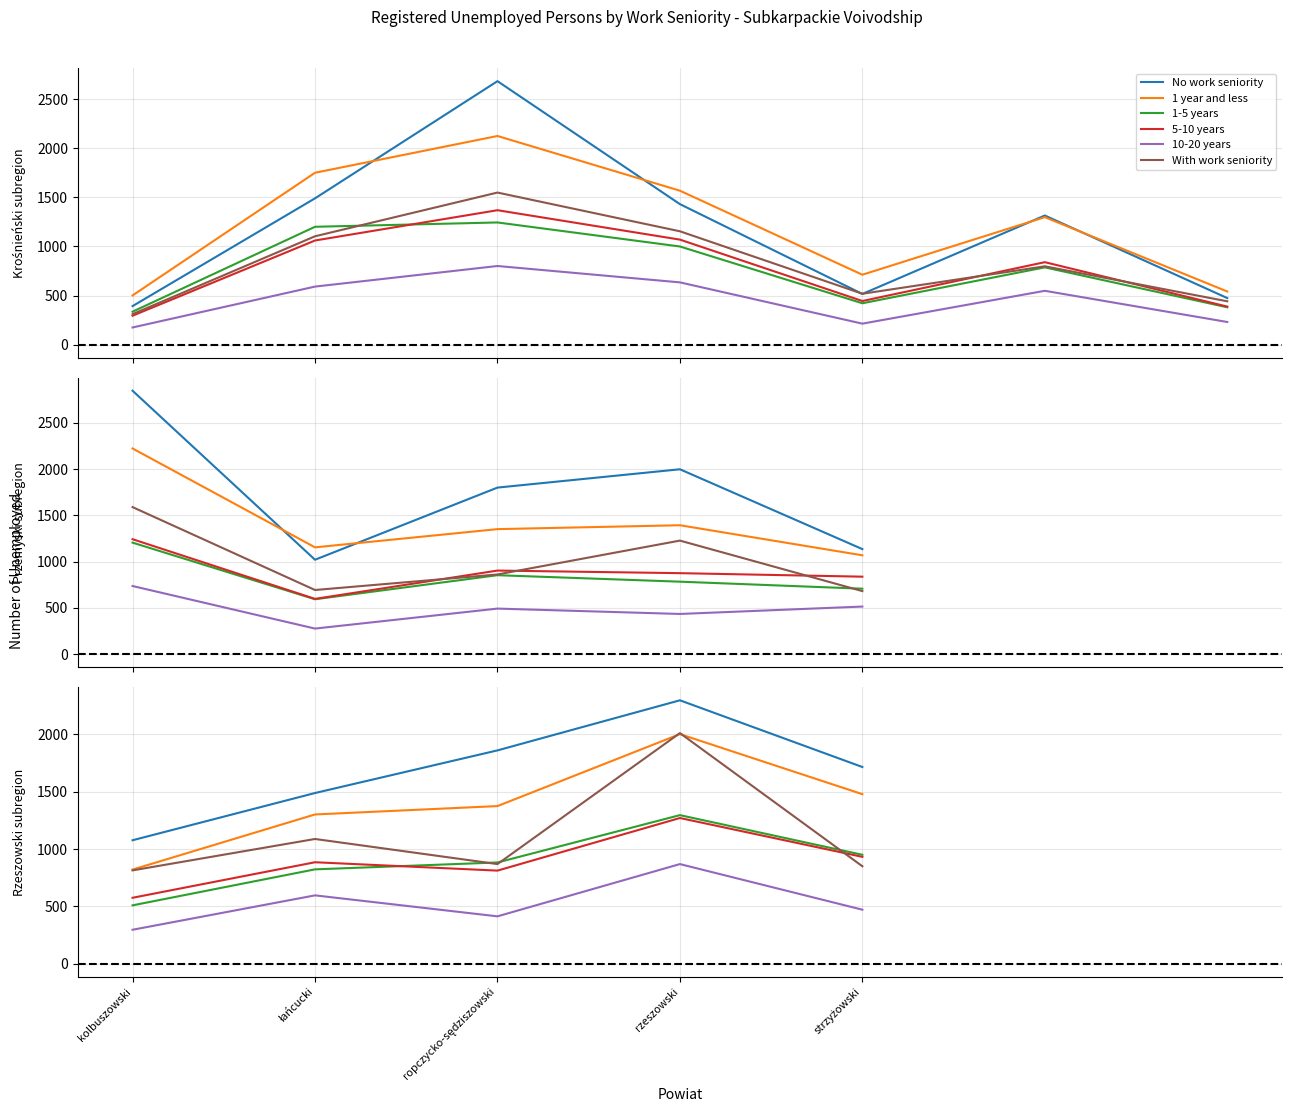

What is the sum of the 1-5 years values at ropczycko-sędziszowski and strzyżowski?

1833